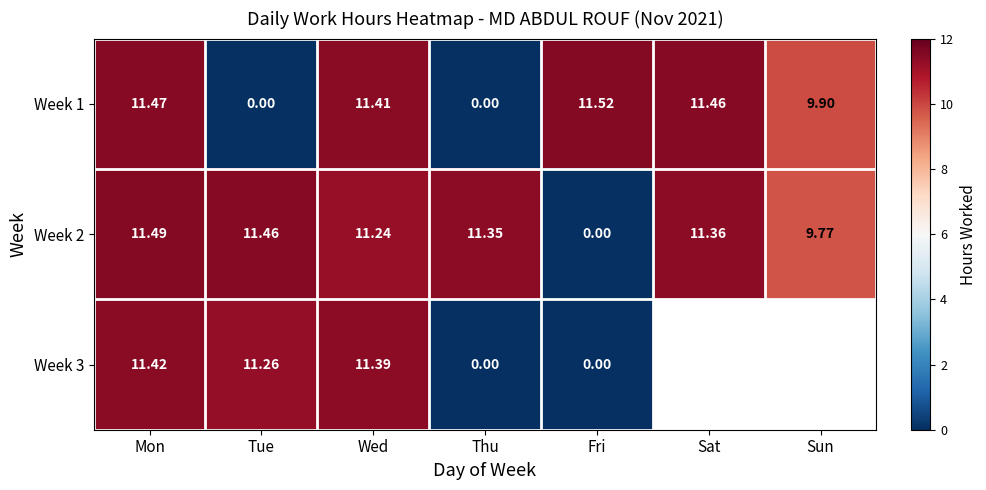

What is the difference between the Week 2 values at Wed and Tue?

0.2